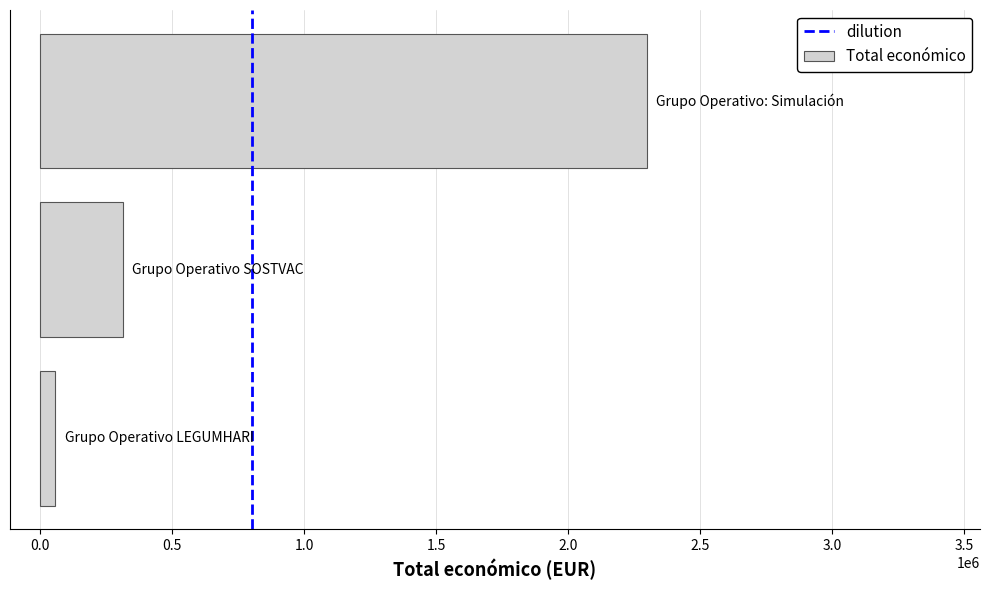

What is the sum of all values?

2665120